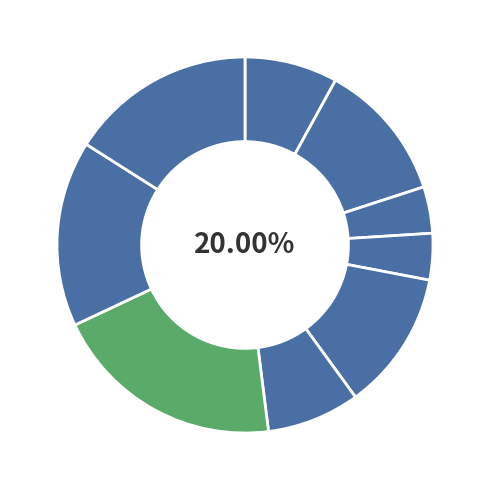

Rank the categories by value from highest to lowest.

Oficials de primera i segona, Oficials de tercera i especialistes, Peons, Enginyers tècnics i pèrits, Oficials administratius, Enginyers o llicenciats, Auxiliars administratius, Caps administratius, Ajudants no titulats